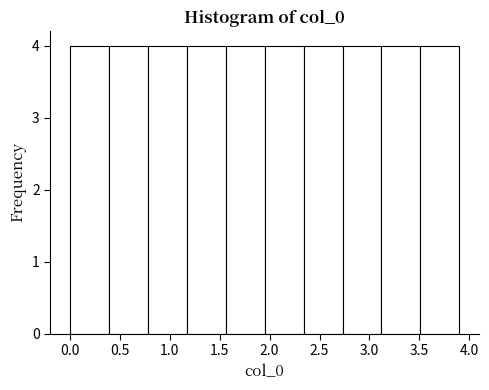

How tall is the bar that spans 2.73 to 3.12 on the x-axis? Neither the bar edges nor the heights are printed on the chart, so give them approximately, as read against the axes.

4